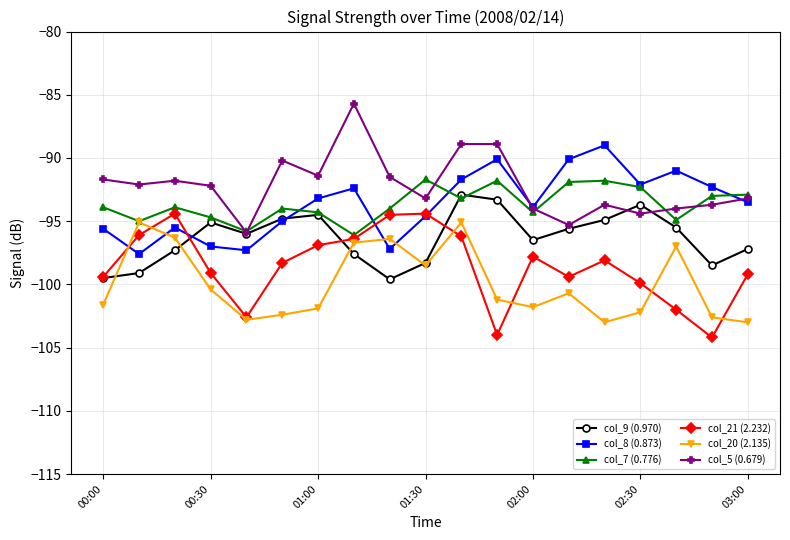

True or false: col_7 (0.776) and col_21 (2.232) cross at least once.

False